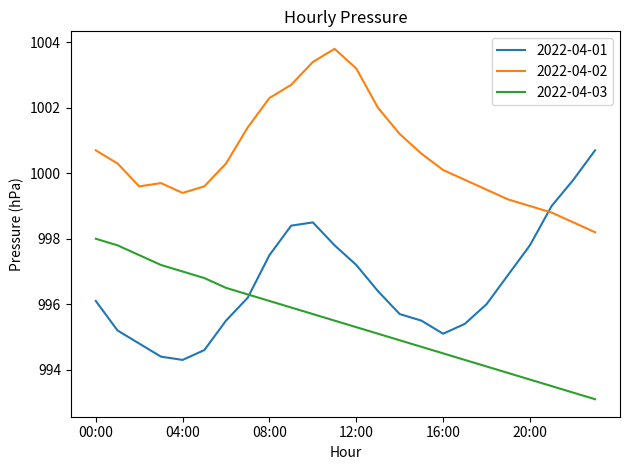

True or false: 2022-04-03 and 2022-04-02 intersect in this chart.

False